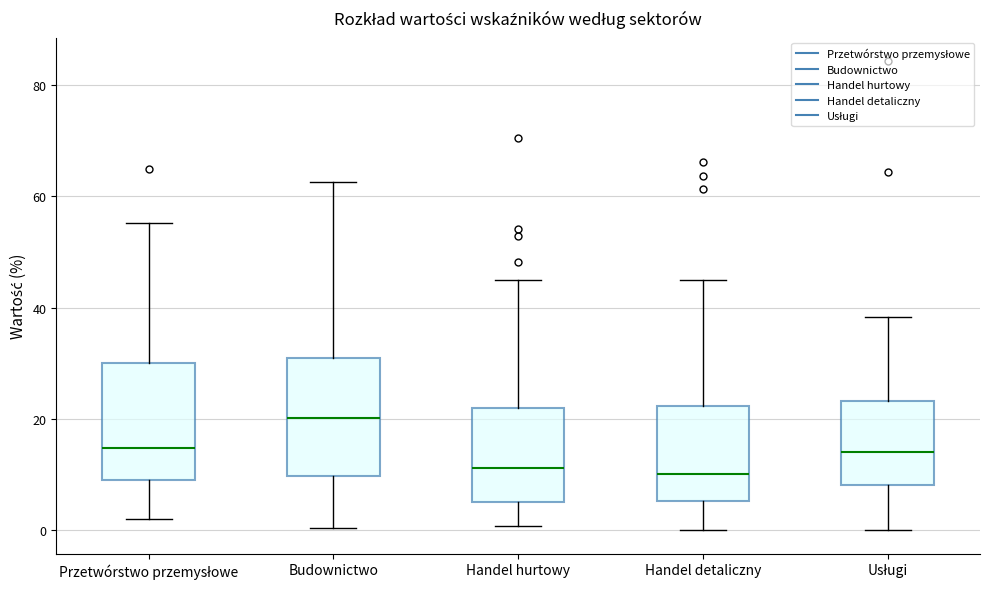

Reading left to right, read every box against the y-axis: the position of its median line, the range the box covers, and the ends of its whiskers. The values are not printed on the chart, so give them approximately, as read against the axis.

Przetwórstwo przemysłowe: median 14, box 10 to 30, whiskers 2 to 56
Budownictwo: median 20, box 10 to 32, whiskers 0 to 62
Handel hurtowy: median 12, box 6 to 22, whiskers 0 to 46
Handel detaliczny: median 10, box 6 to 22, whiskers 0 to 46
Usługi: median 14, box 8 to 24, whiskers 0 to 38